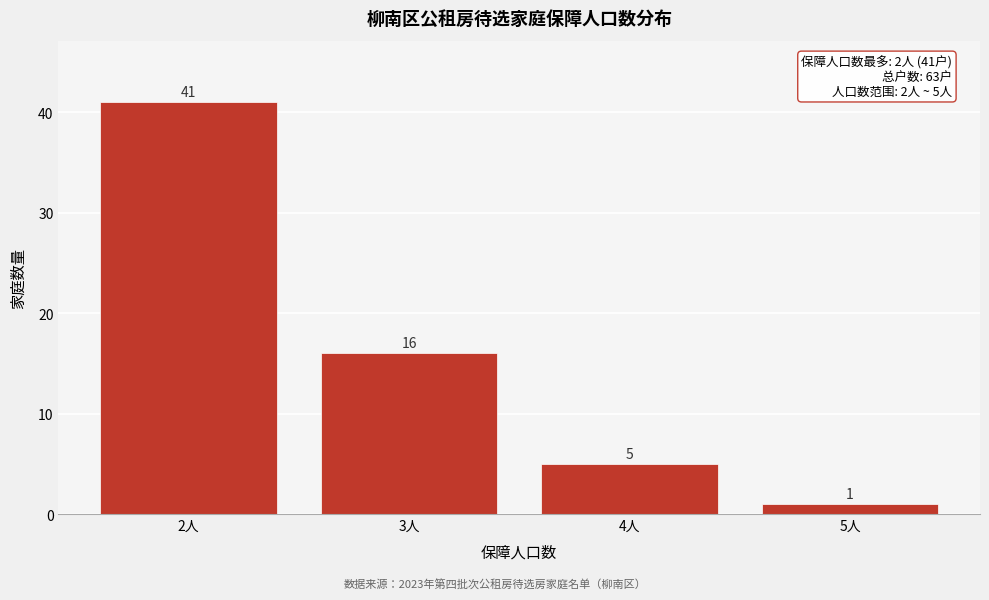

Reading left to right, transcribe all the data shown in this chart.

41	16	5	1